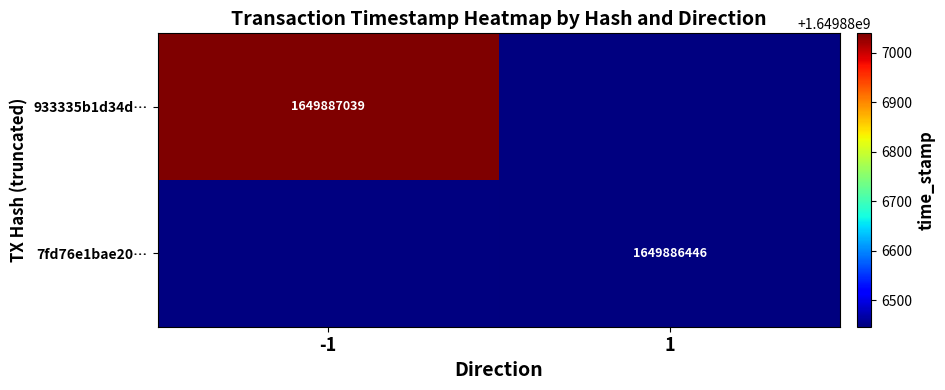

Reading left to right, what are all the values shown in this chart?

933335b1d34d4fe4eeba5e443764e941d4e1998: -1	1649887039
7fd76e1bae20bae6d7379bb6523dad7ce3a0bb7: 1	1649886446